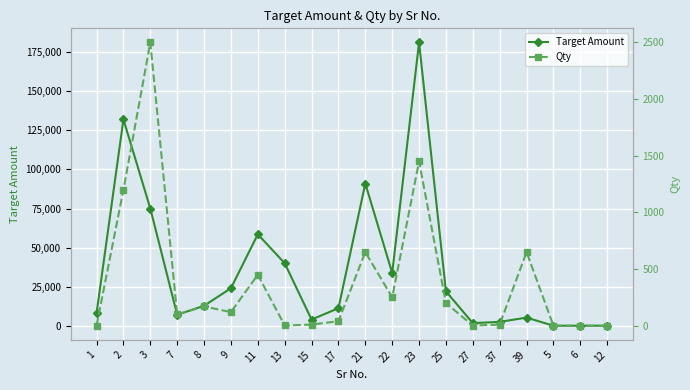

Is it true that Target Amount equals 1881 at 15?

False